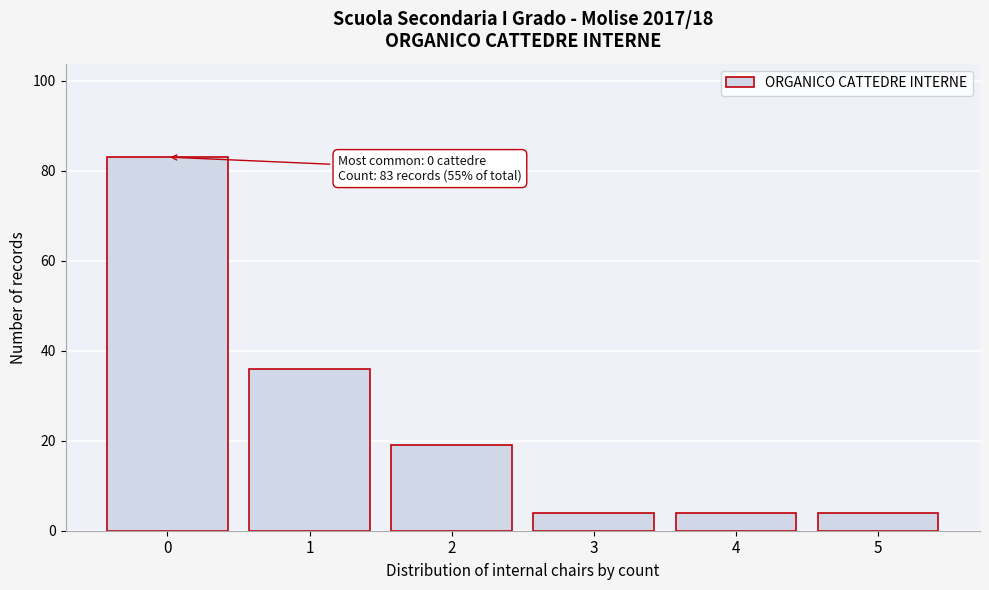

Reading left to right, extract all data points from this chart.

83	36	19	4	4	4